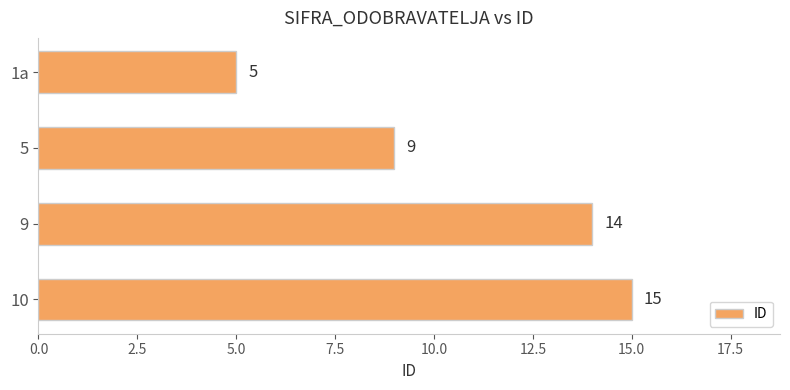

Approximately how many times larger is the value at 9 compared to 1a?

2.8